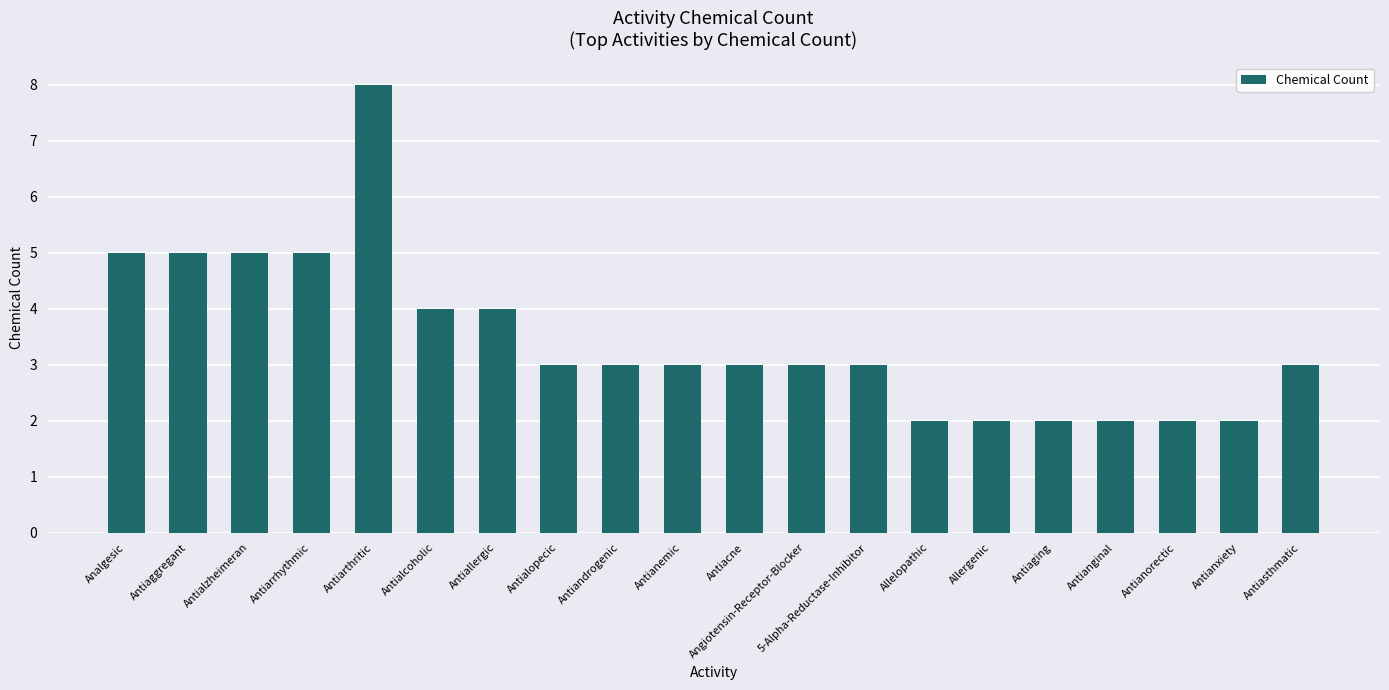

What is the greatest value displayed?

8